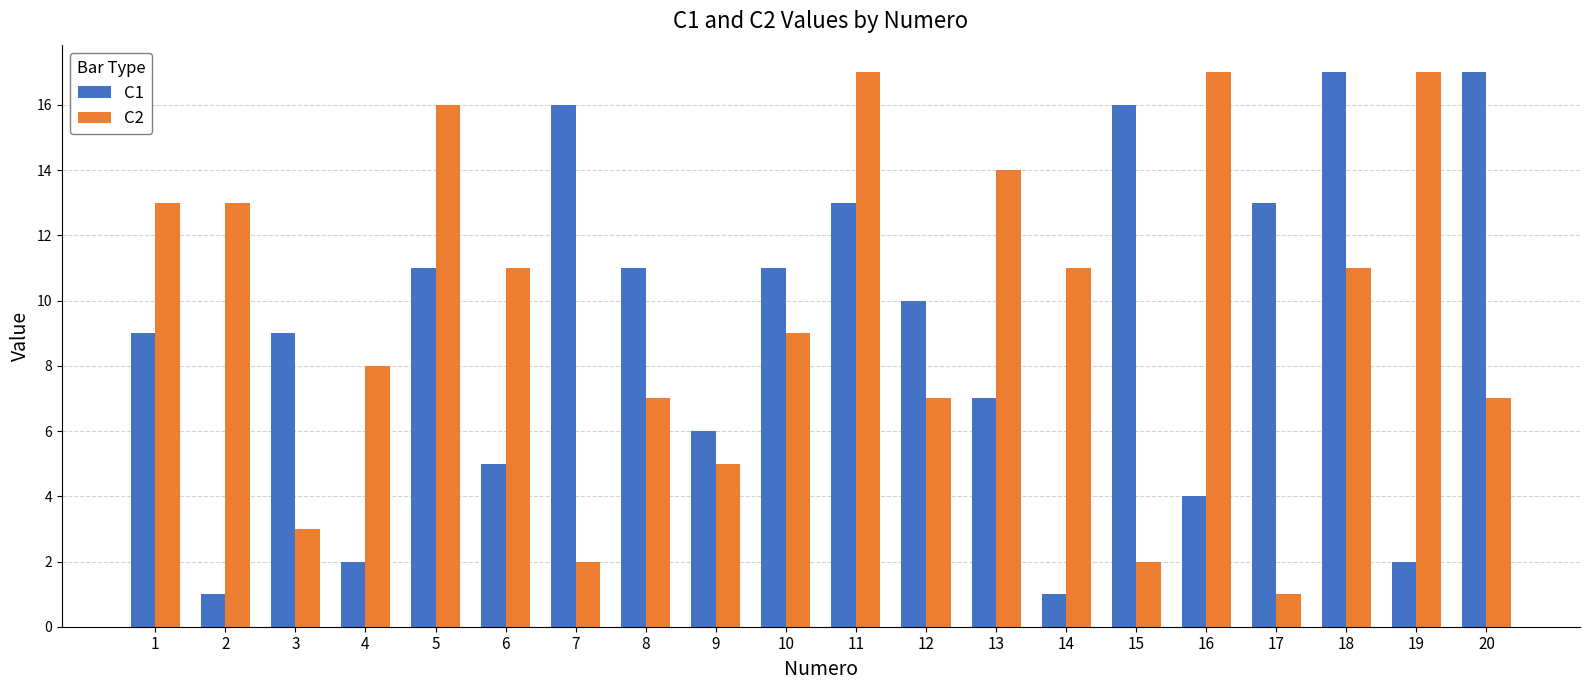

At which label does C2 first exceed 11?

1